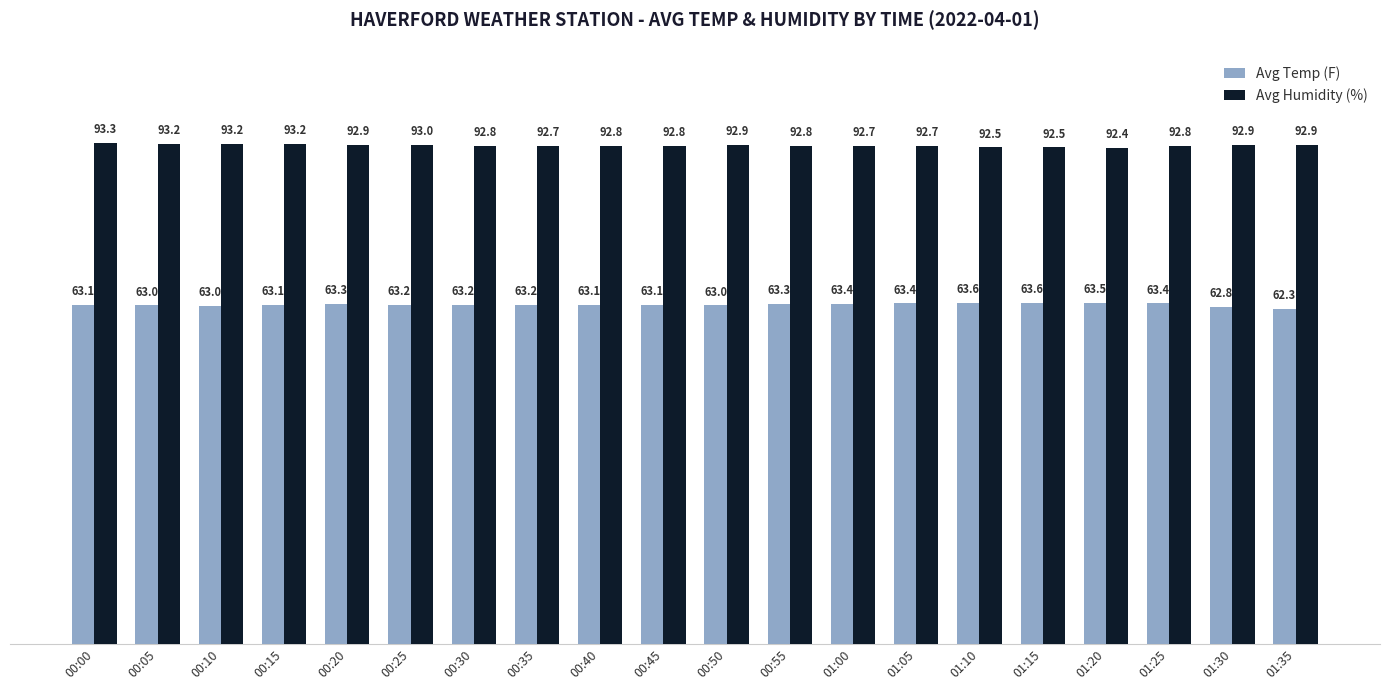

What is the smallest value displayed?

62.3